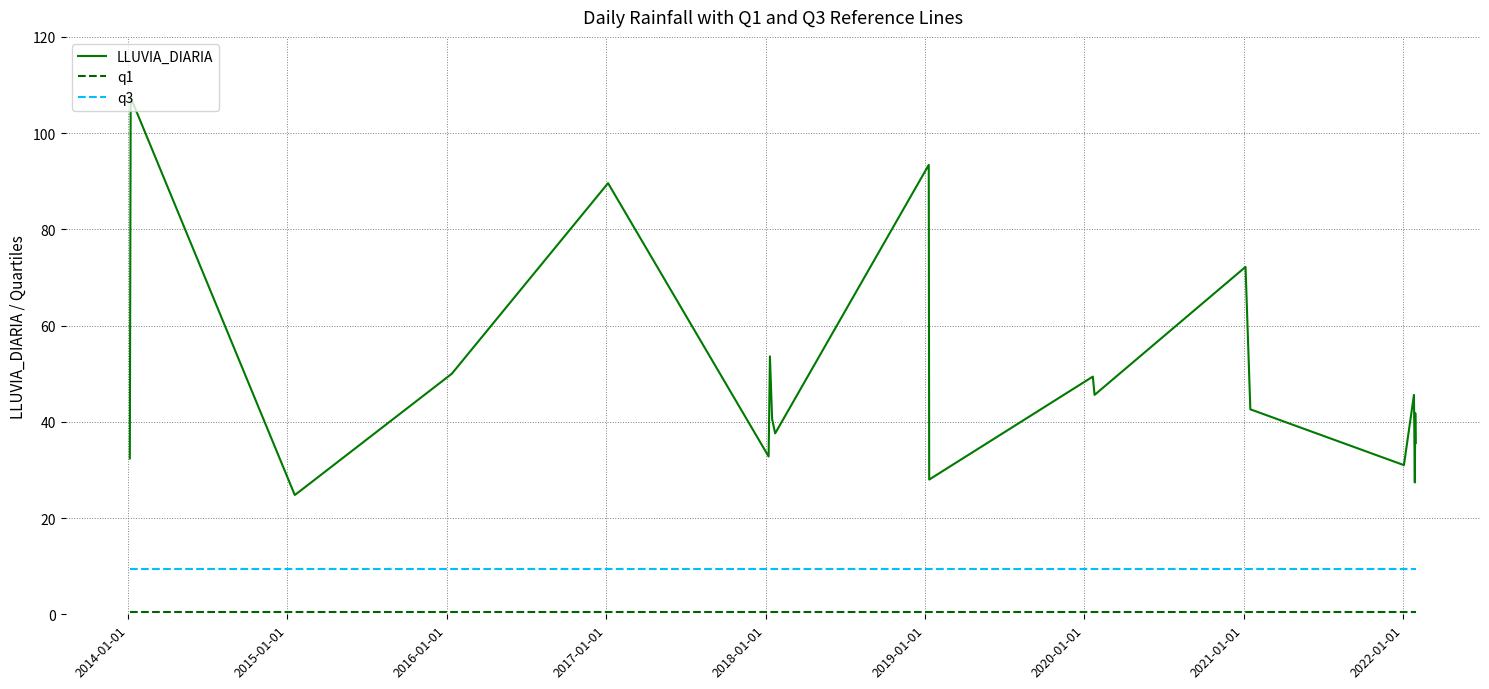

Count the number of data series in this chart.

3